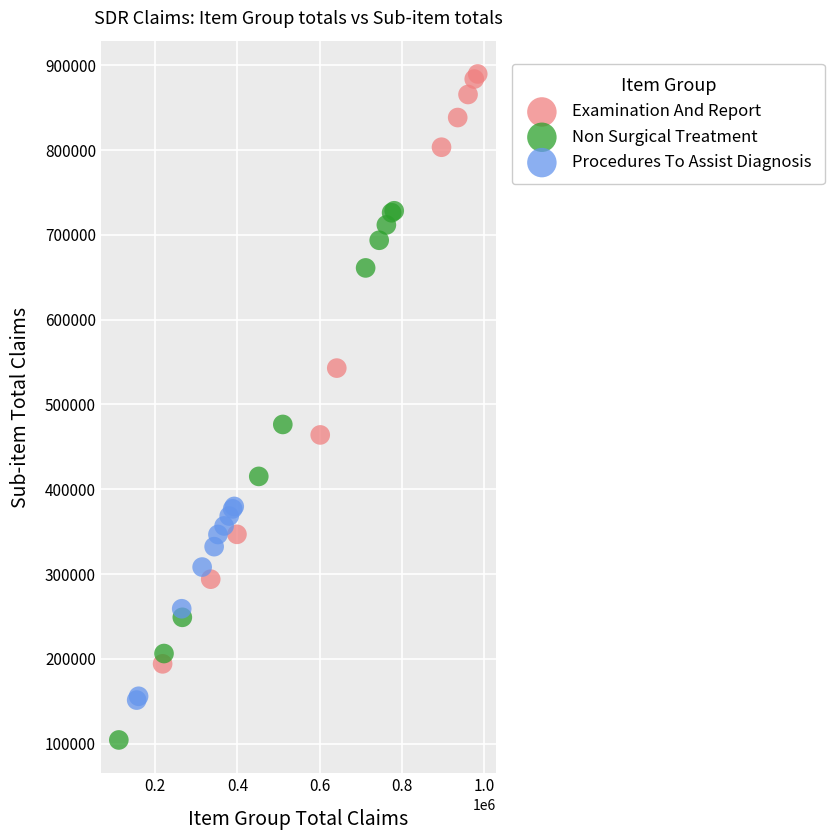

Which series contains the lowest Y value?

Non Surgical Treatment